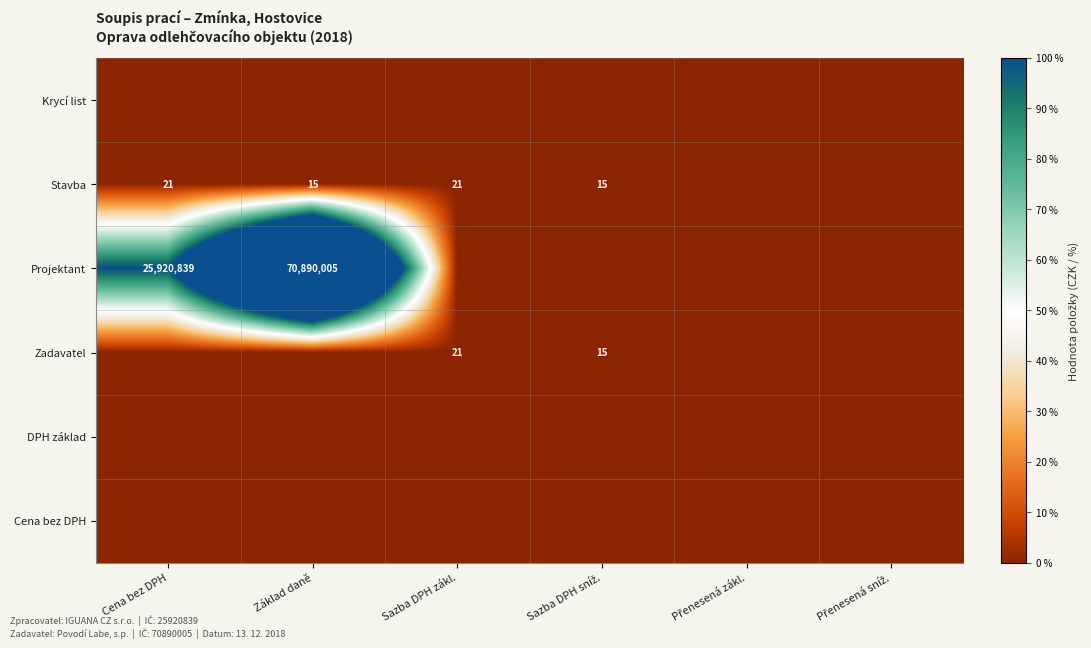

True or false: Stavba has a value of 15 at Základ daně.

True